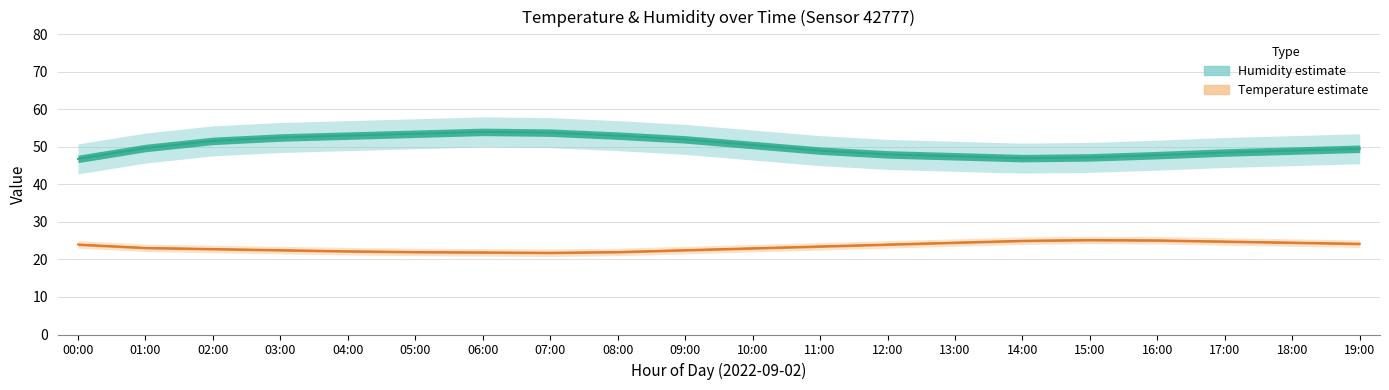

What position from the left is 10:00?

11